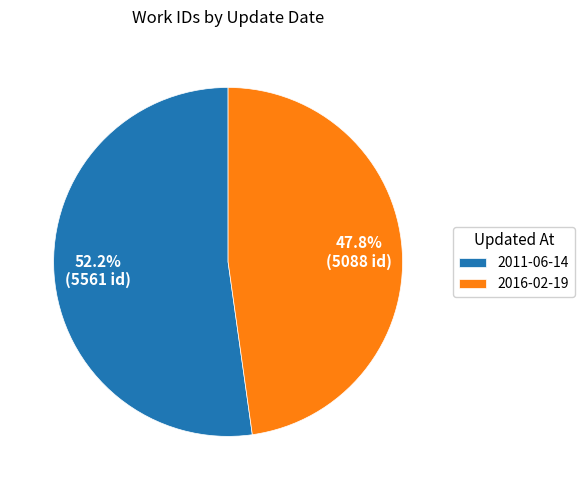

Approximately how many times larger is the value at 2016-02-19 compared to 2011-06-14?

0.9